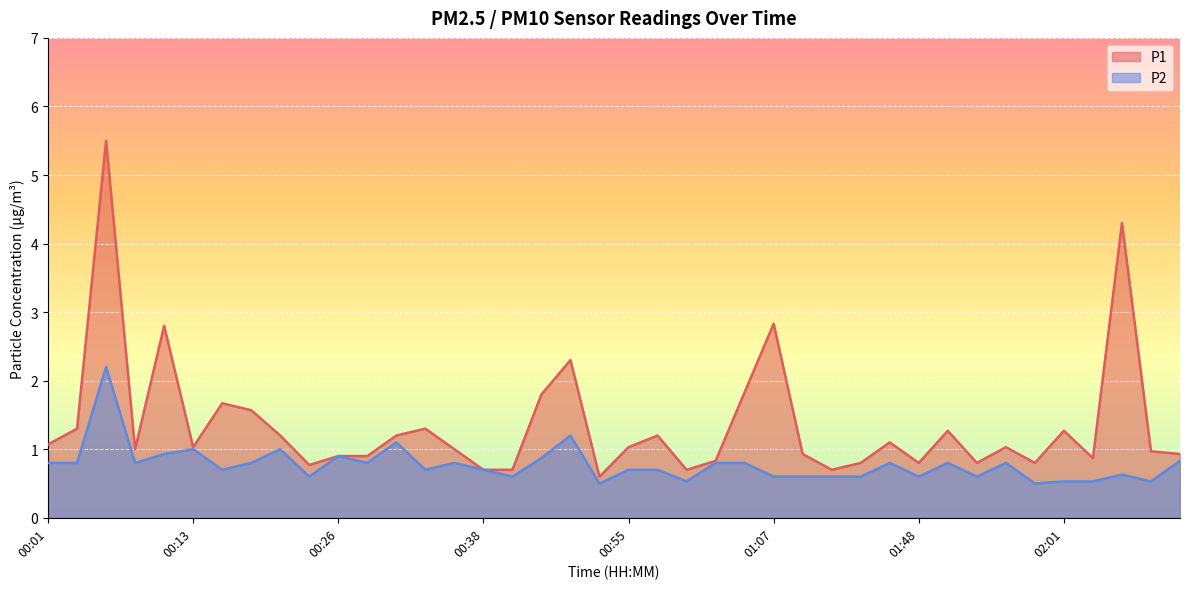

How many interior local peaks does the P1 series have?

12